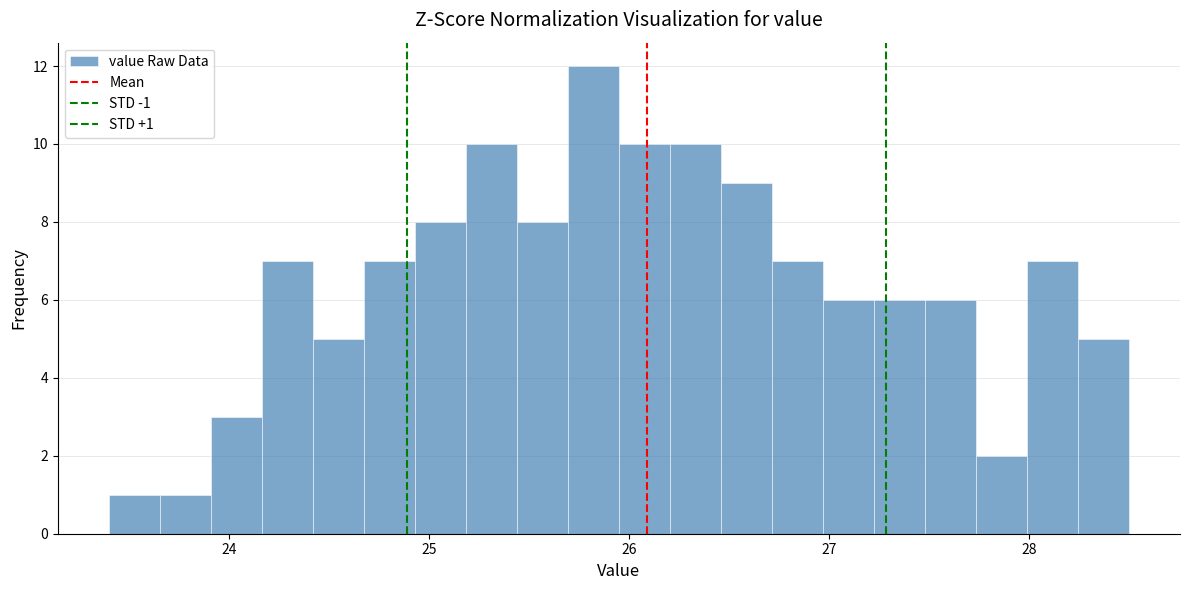

Around what value on the x-axis is the tallest bar? Give the approximate position of its centre, as read against the axis.

25.8